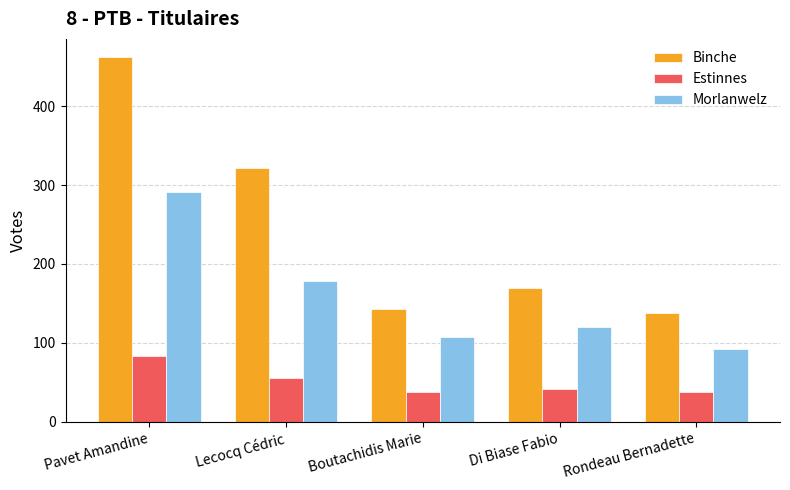

List the labels in order of Binche value, largest first.

Pavet Amandine, Lecocq Cédric, Di Biase Fabio, Boutachidis Marie, Rondeau Bernadette